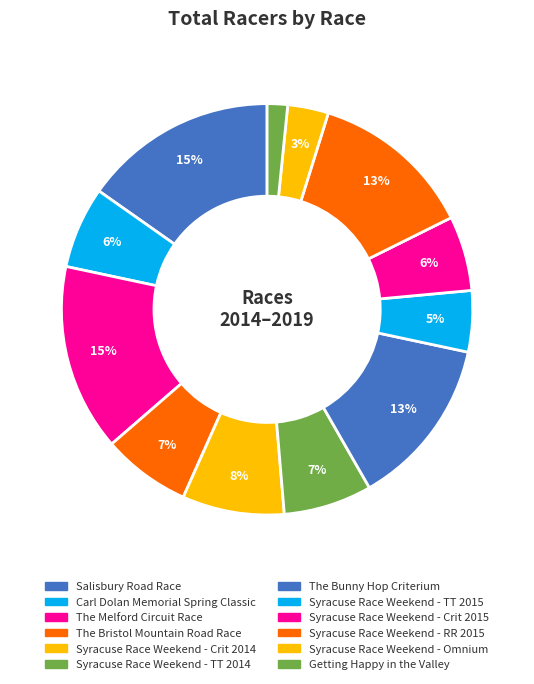

Approximately how many times larger is the value at The Bunny Hop Criterium compared to Syracuse Race Weekend - RR 2015?

1.0